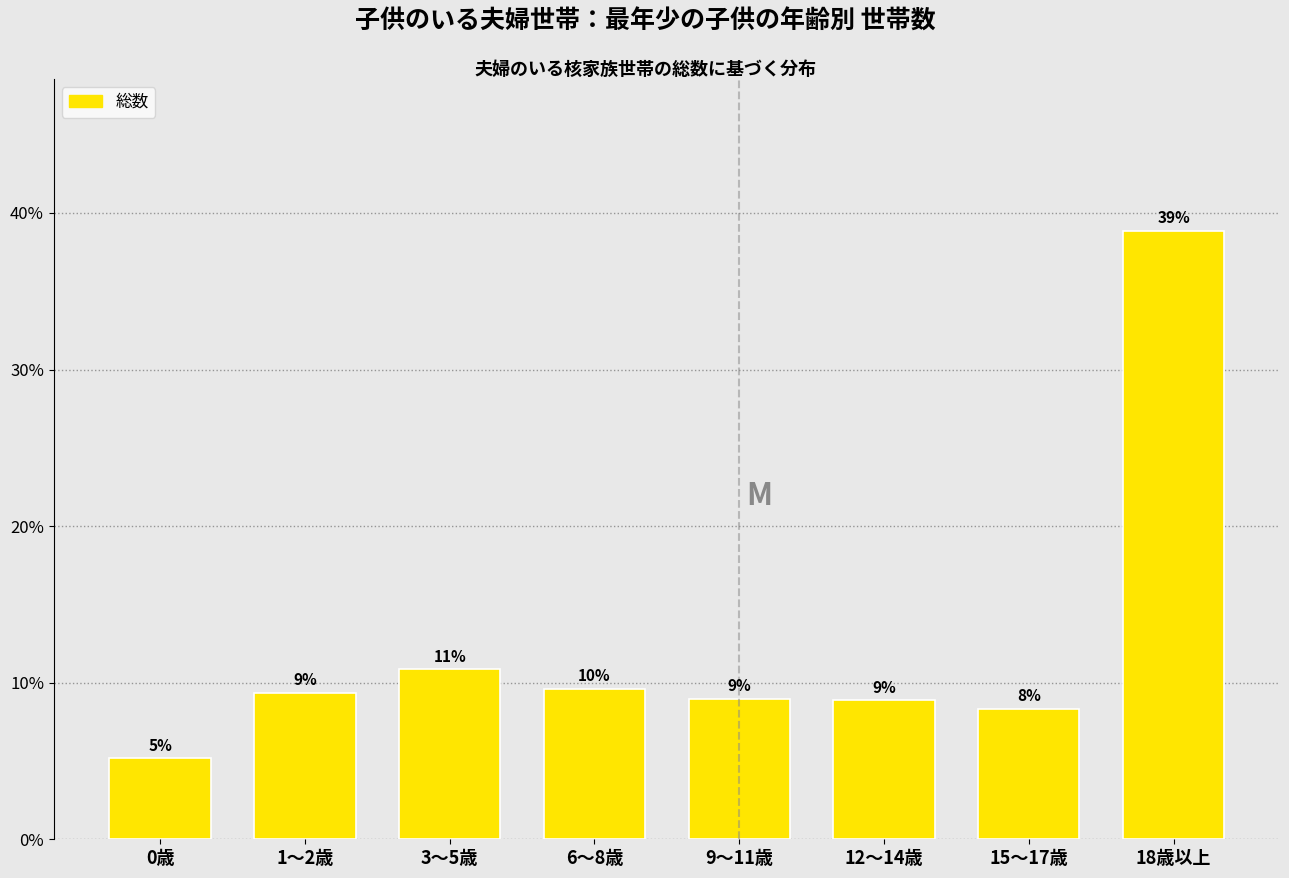

What is the label of the 8th bar from the left?

18歳以上